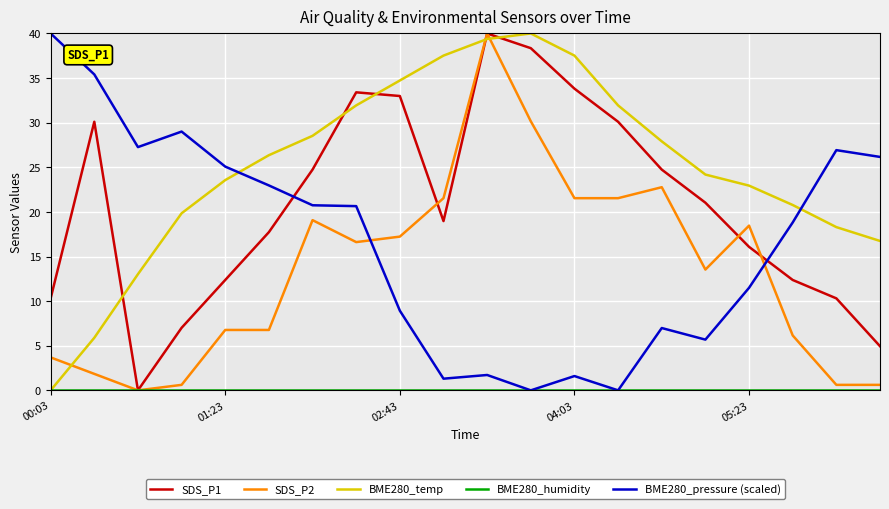

Which series has the largest total across all categories?

BME280_temp